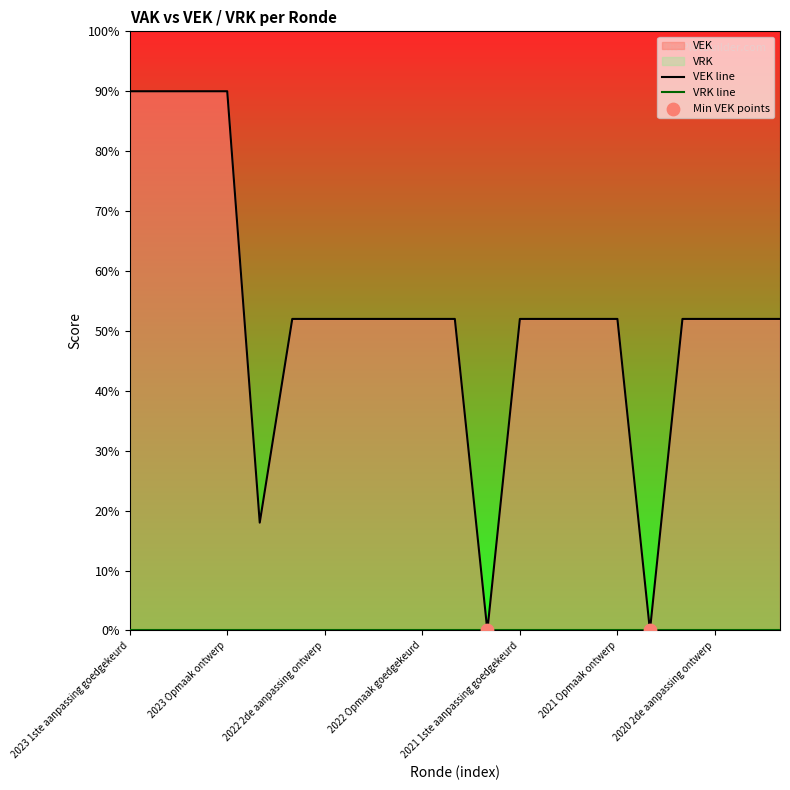

Between 2022 2de aanpassing goedgekeurd and 2021 Opmaak goedgekeurd, which is larger?

2022 2de aanpassing goedgekeurd